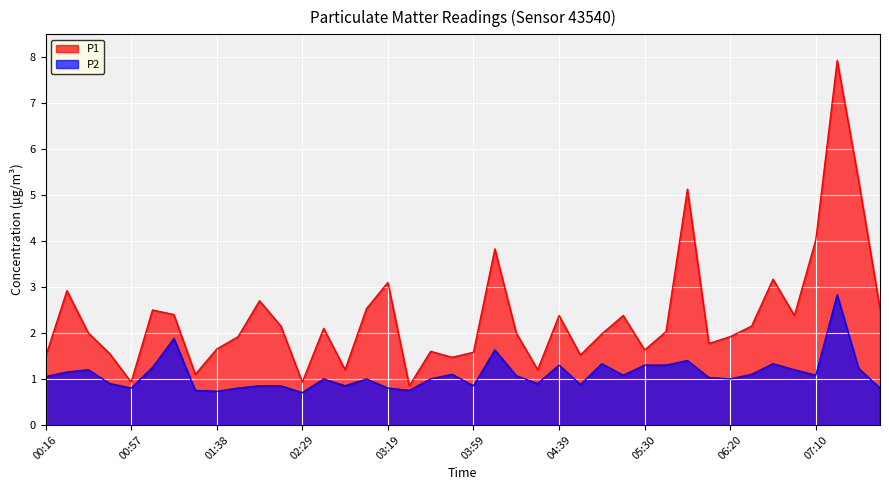

What are all the series names shown in the legend?

P1, P2